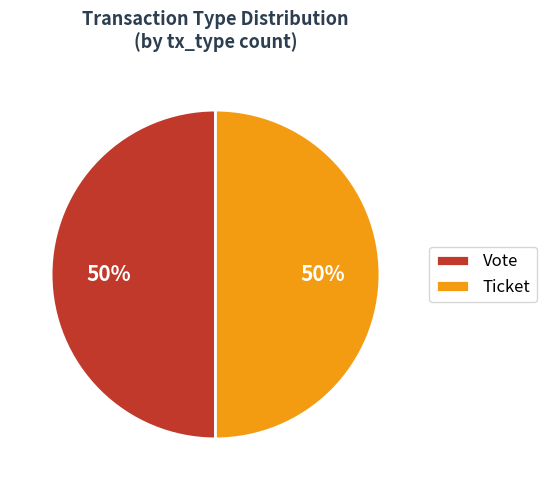

Approximately how many times larger is the value at Ticket compared to Vote?

1.0